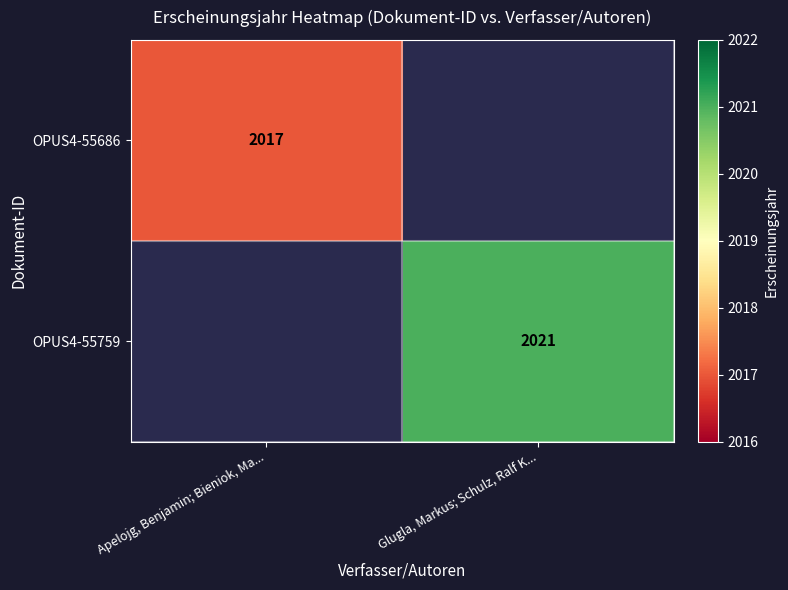

The OPUS4-55759 series shows 2021 at Glugla, Markus; Schulz, Ralf K.... True or false?

True